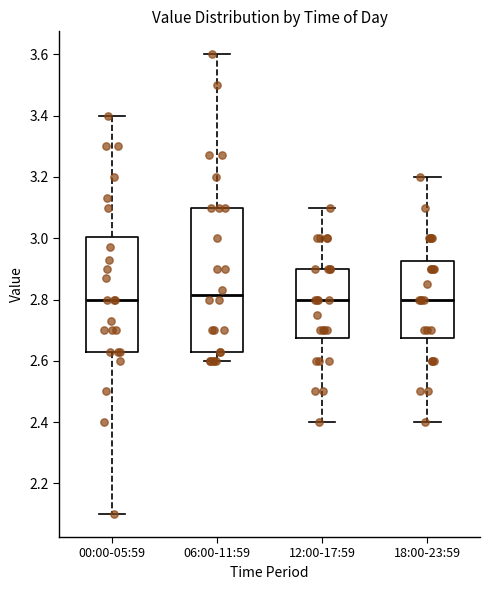

Comparing the boxes themselves (not the whiskers), which one is the tallest?

06:00-11:59